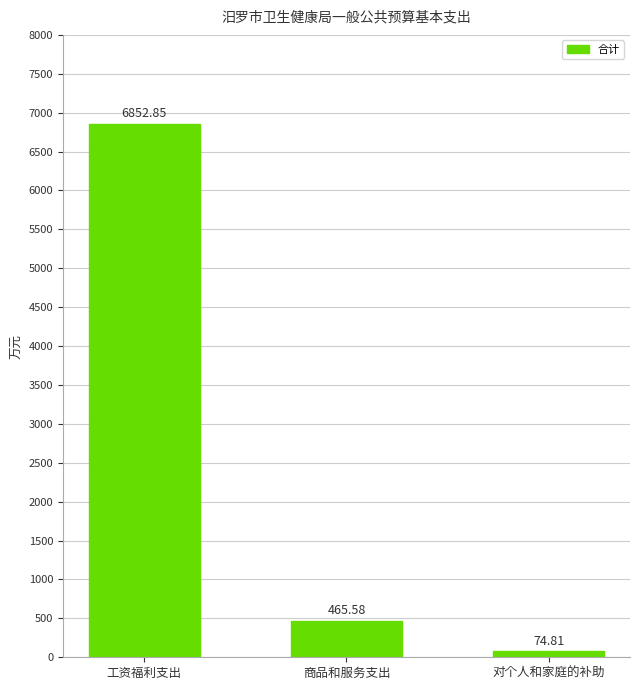

Reading right to left, list all the values displayed in this chart.

74.8	465.6	6852.9